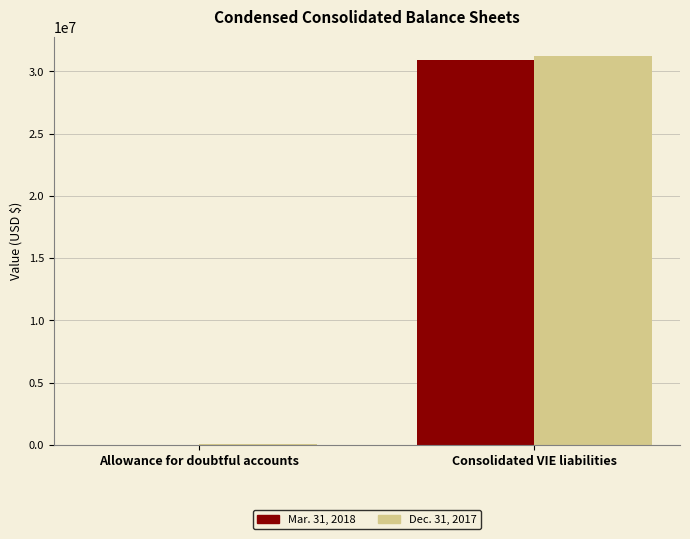

At which category is the sum across all series the highest?

Consolidated VIE liabilities